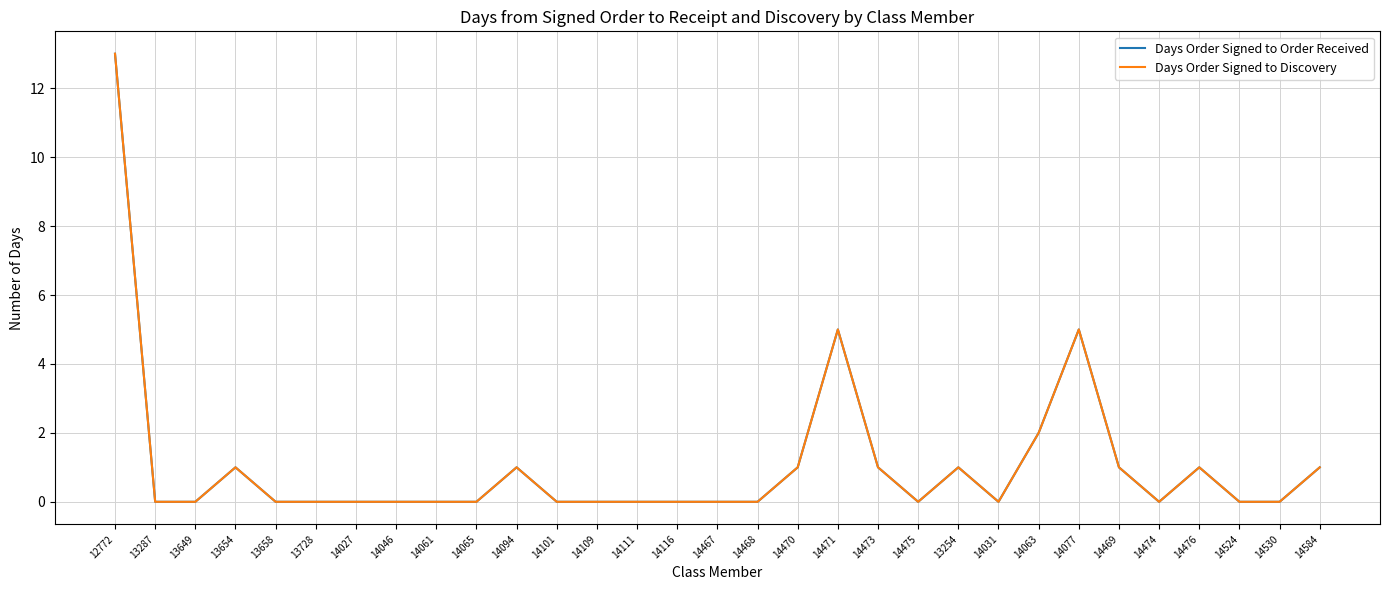

At which category is the sum across all series the highest?

12772